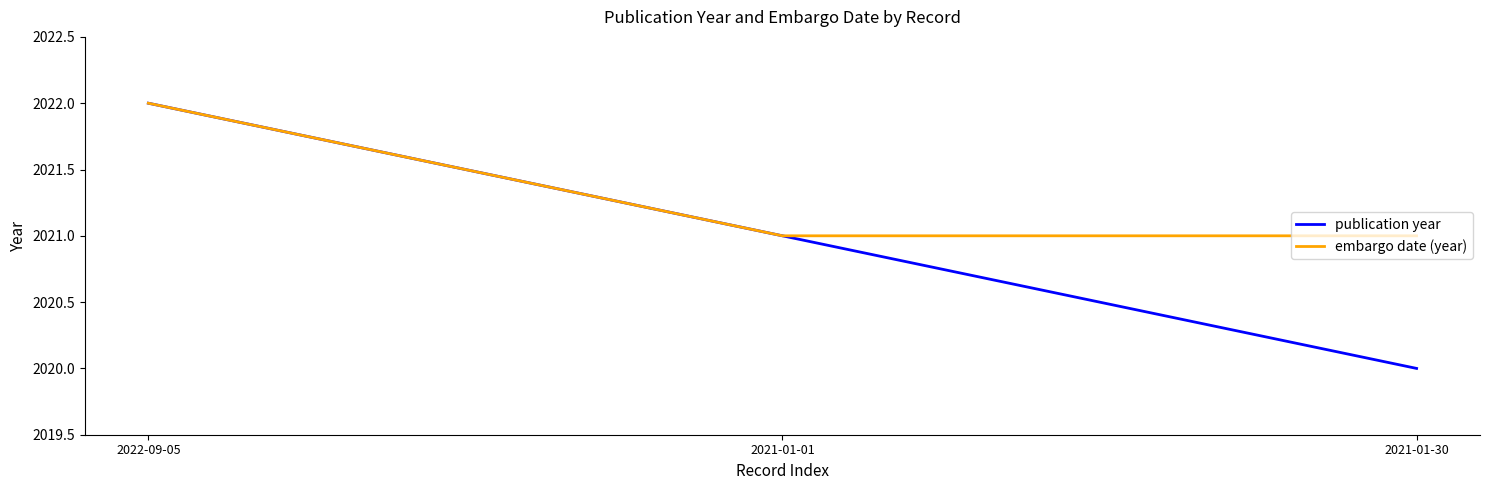

How many lines are shown in the chart?

2